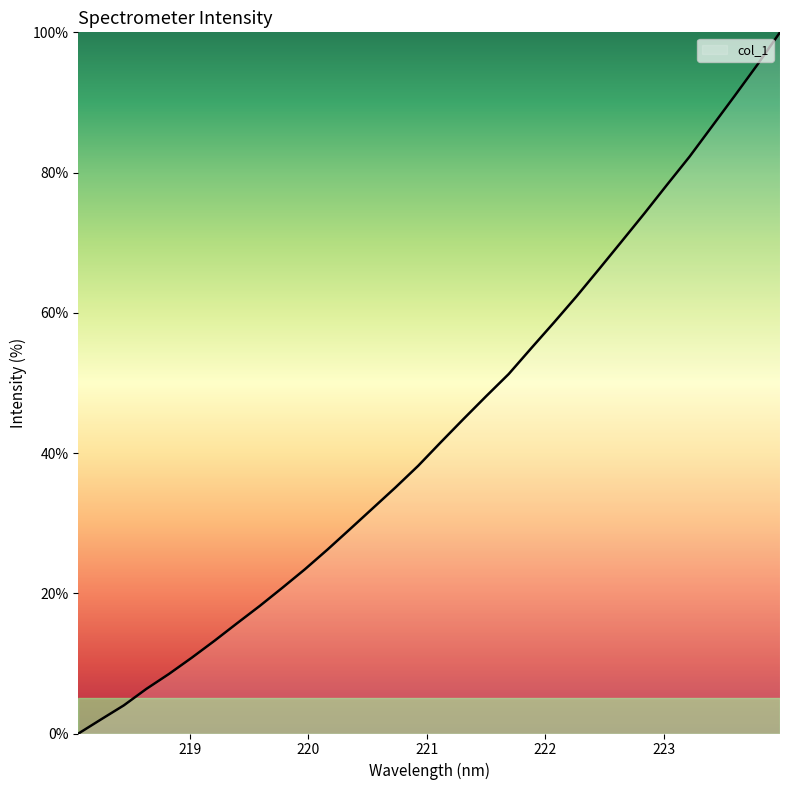

What is the difference between the maximum and minimum values?

100.0